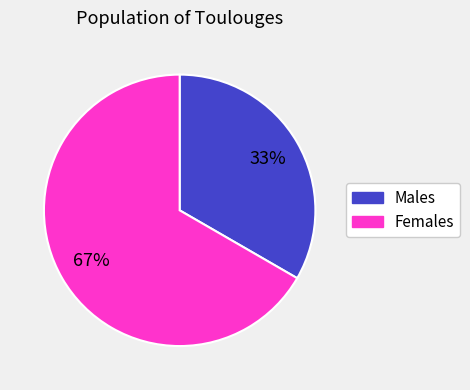

Does any single category account for the majority?

Yes